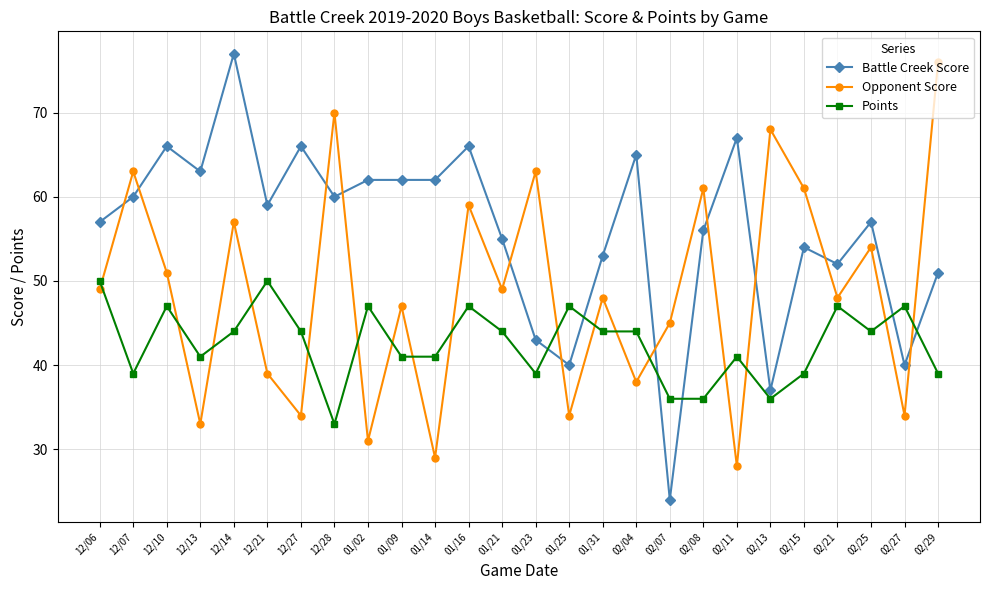

In Opponent Score, how many points are higher than both neighbors (excluding endpoints)?

10